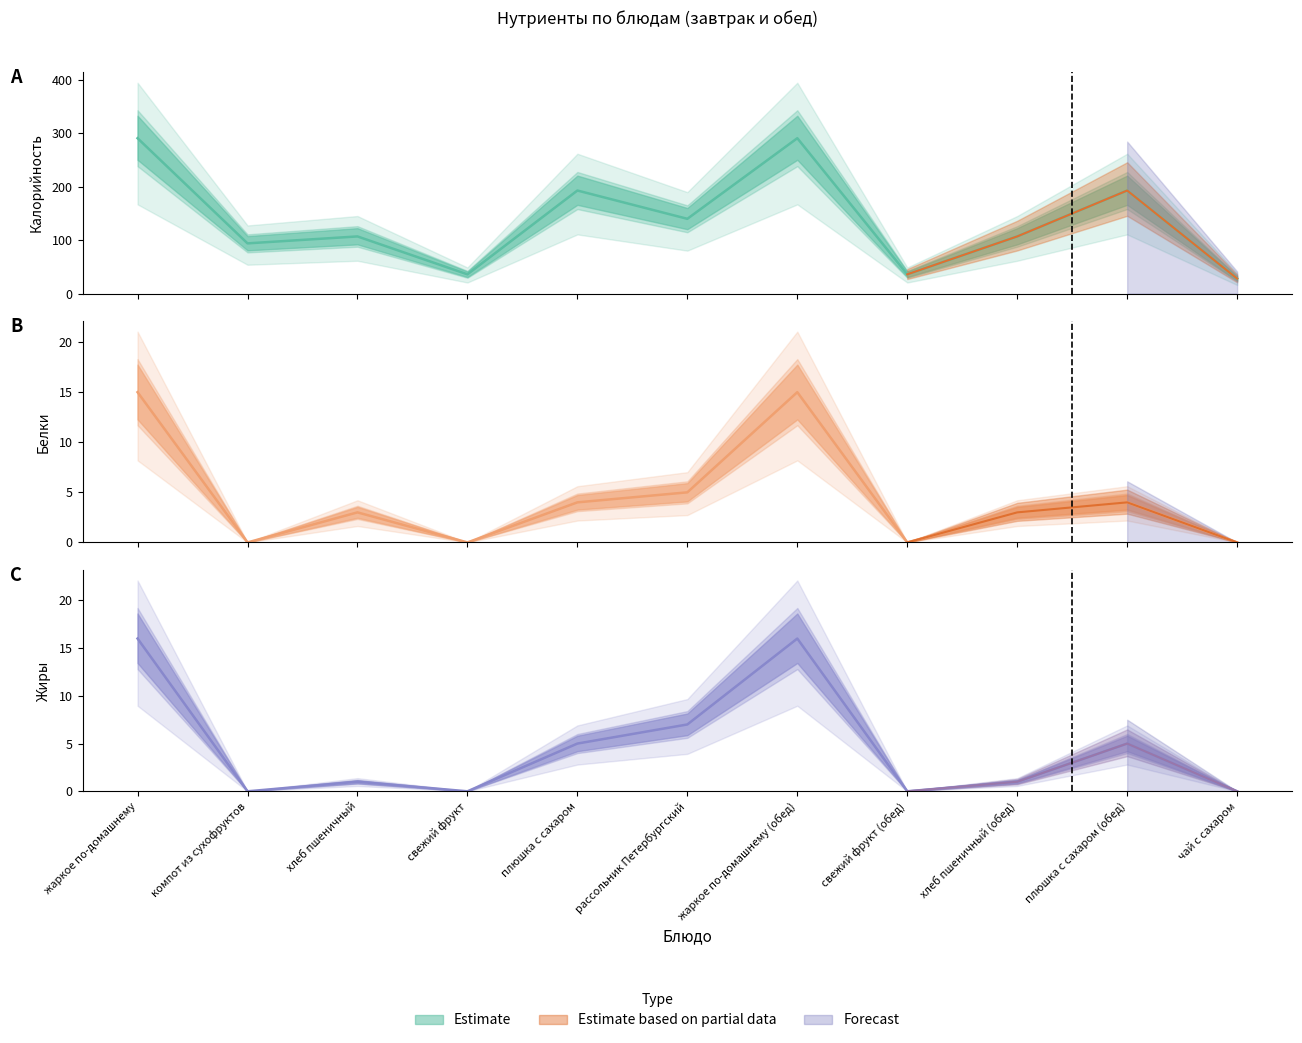

What is the label of the 11th point from the left?

чай с сахаром